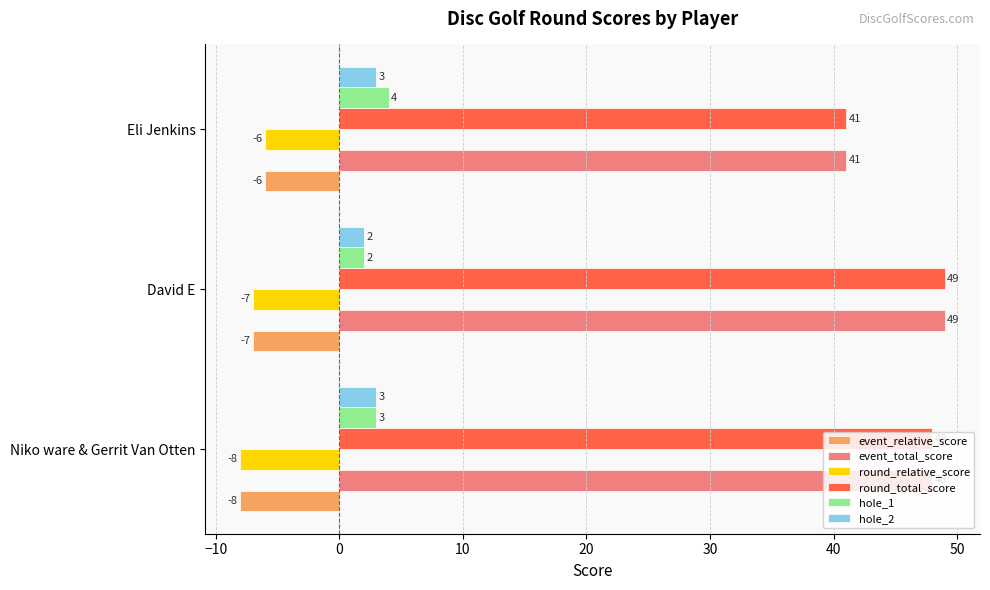

What value does the hole_1 series have at Eli Jenkins?

4